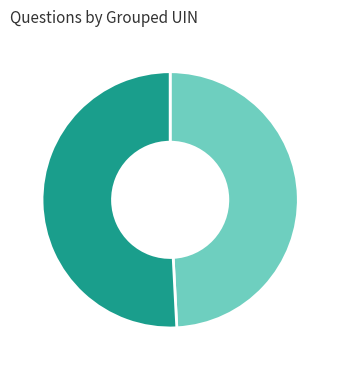

Count the number of slices in the pie.

2